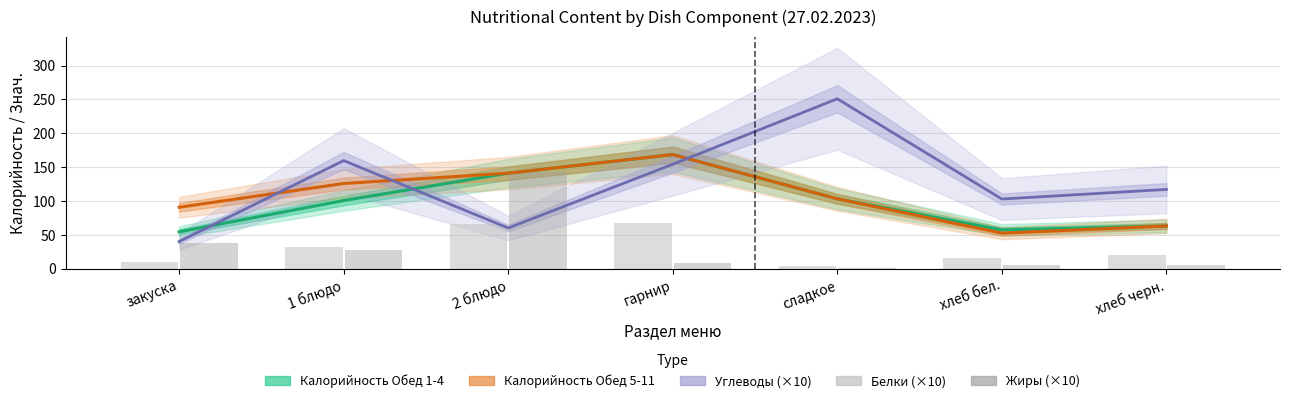

Is the value of Калорийность Обед 1-4 at закуска greater than the value of Углеводы (×10) at хлеб черн.?

No